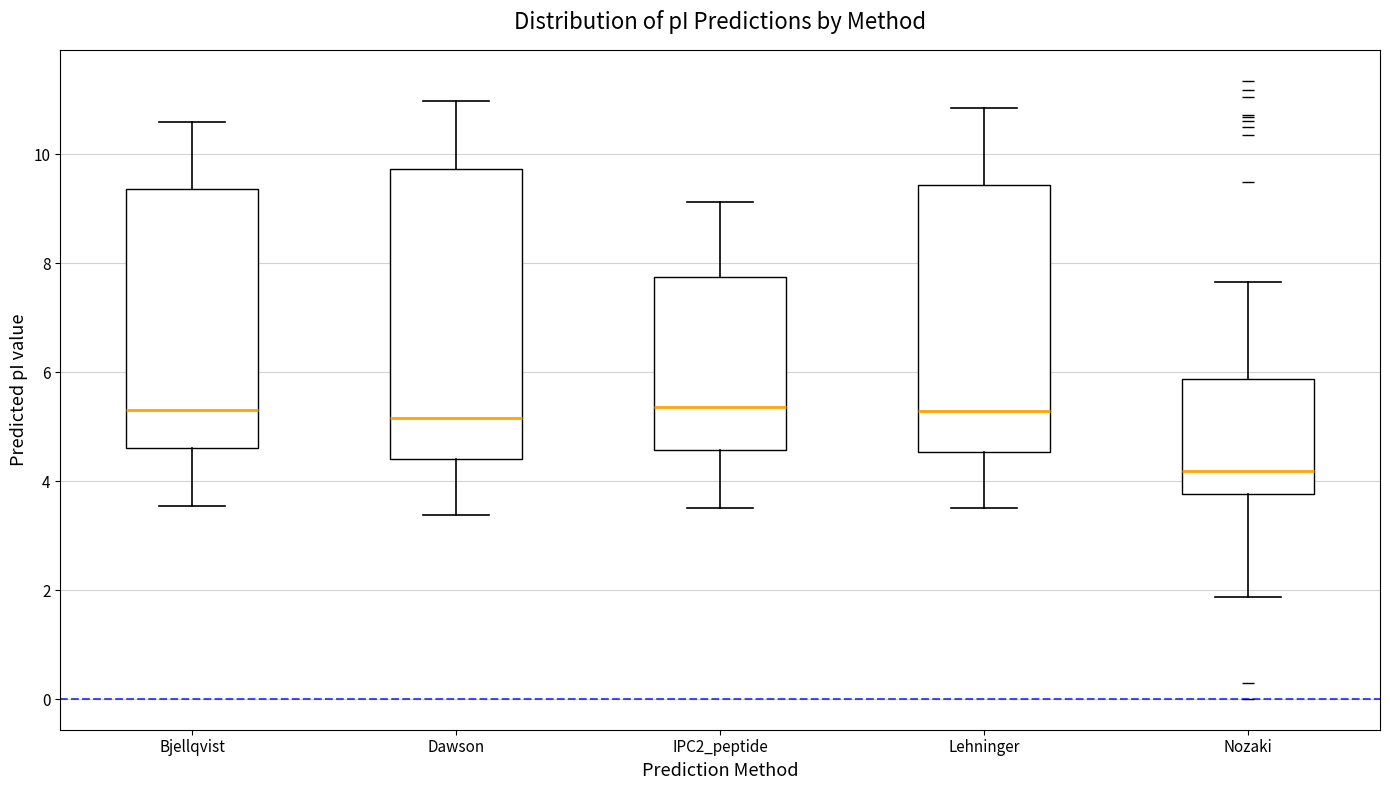

Reading left to right, read every box against the y-axis: the position of its median line, the range the box covers, and the ends of its whiskers. The values are not printed on the chart, so give them approximately, as read against the axis.

Bjellqvist: median 5.4, box 4.6 to 9.4, whiskers 3.6 to 10.6
Dawson: median 5.2, box 4.4 to 9.8, whiskers 3.4 to 11.0
IPC2_peptide: median 5.4, box 4.6 to 7.8, whiskers 3.6 to 9.2
Lehninger: median 5.2, box 4.6 to 9.4, whiskers 3.6 to 10.8
Nozaki: median 4.2, box 3.8 to 5.8, whiskers 1.8 to 7.6